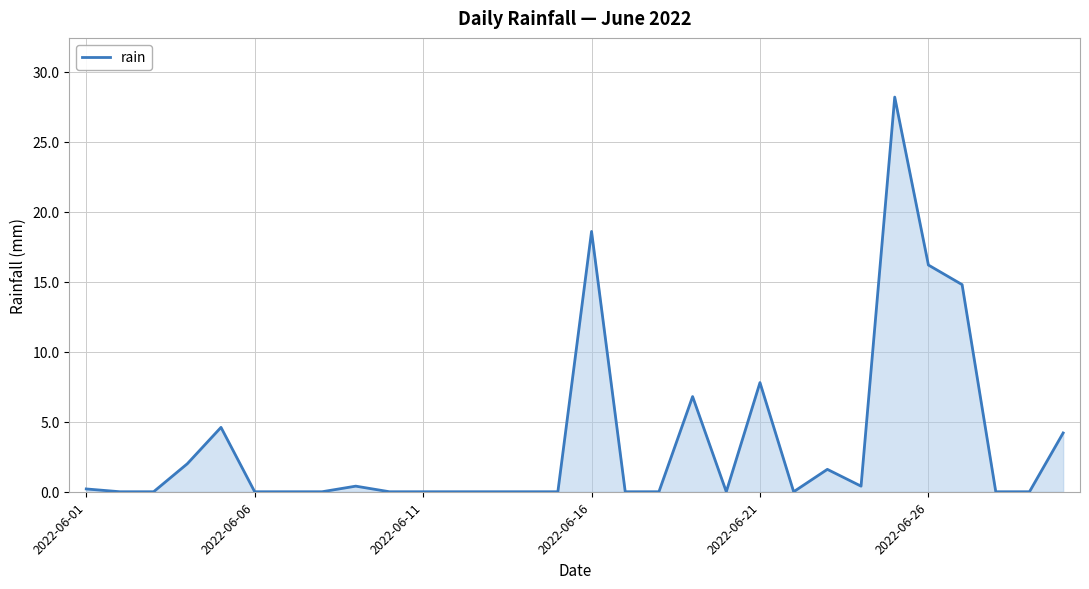

What is the difference between the maximum and minimum values?

28.2